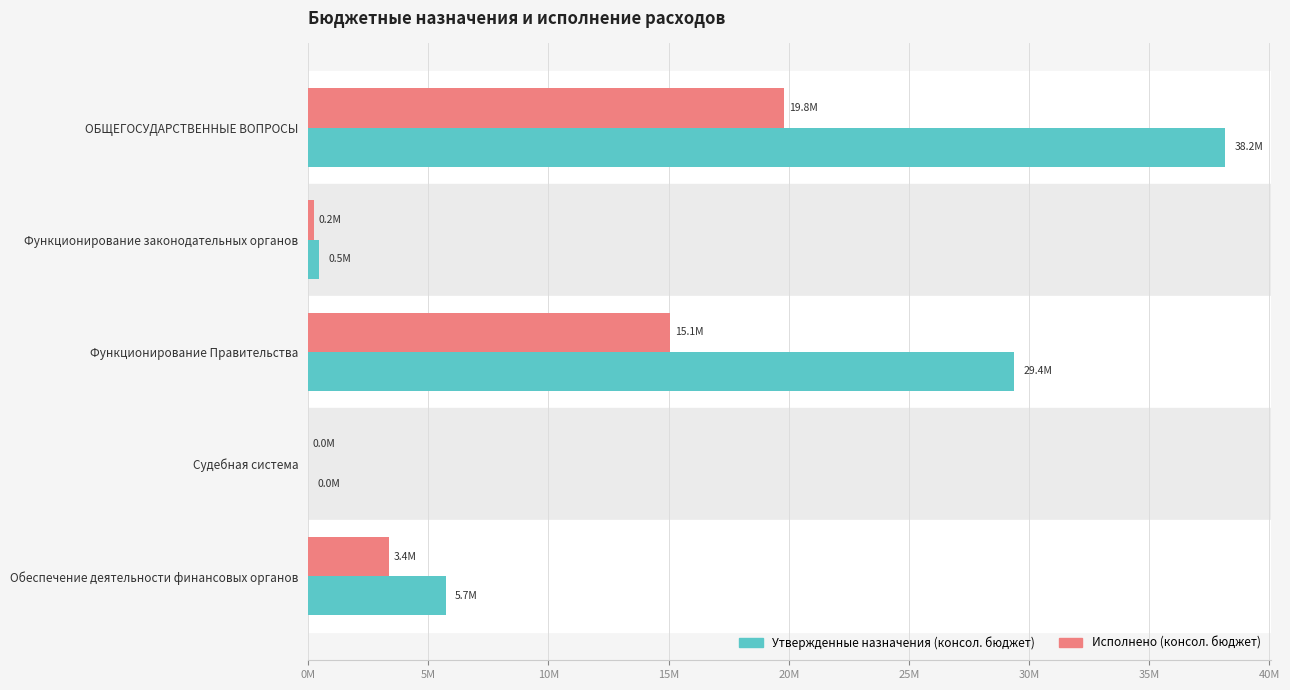

What is the average value of the Исполнено (консол. бюджет) series?

7694291.9